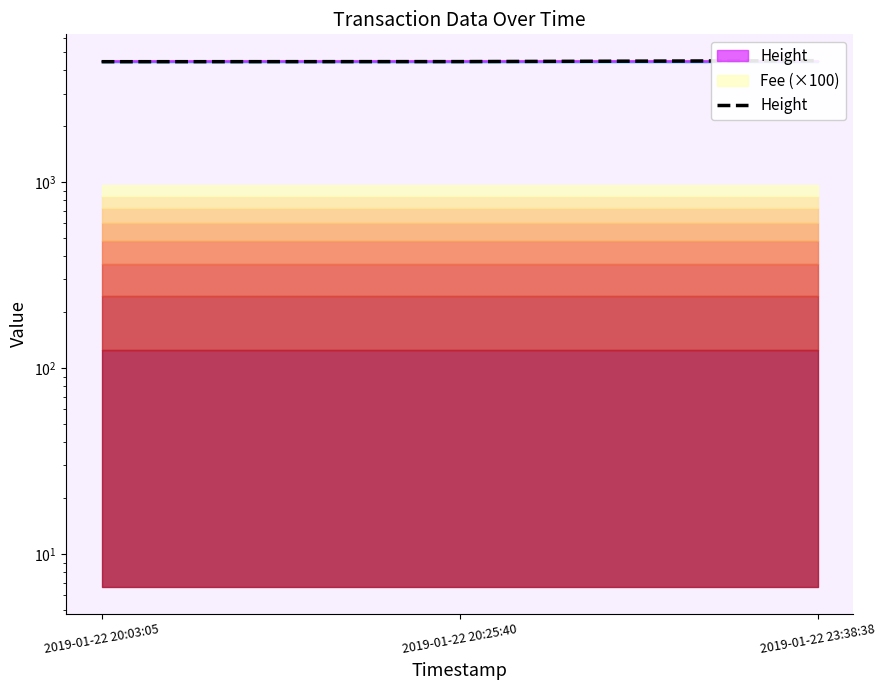

Count the values in the range 4451 to 4508.

3